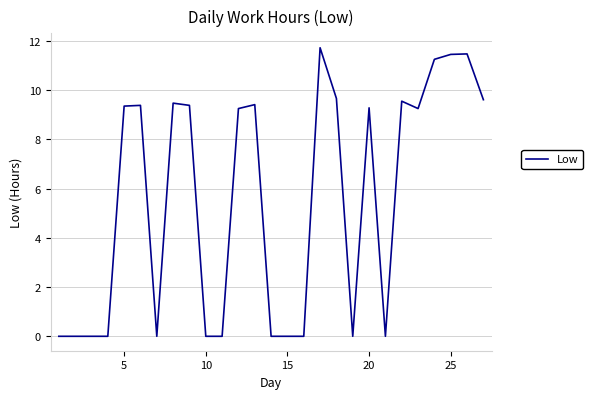

What is the difference between the maximum and minimum values?

11.7